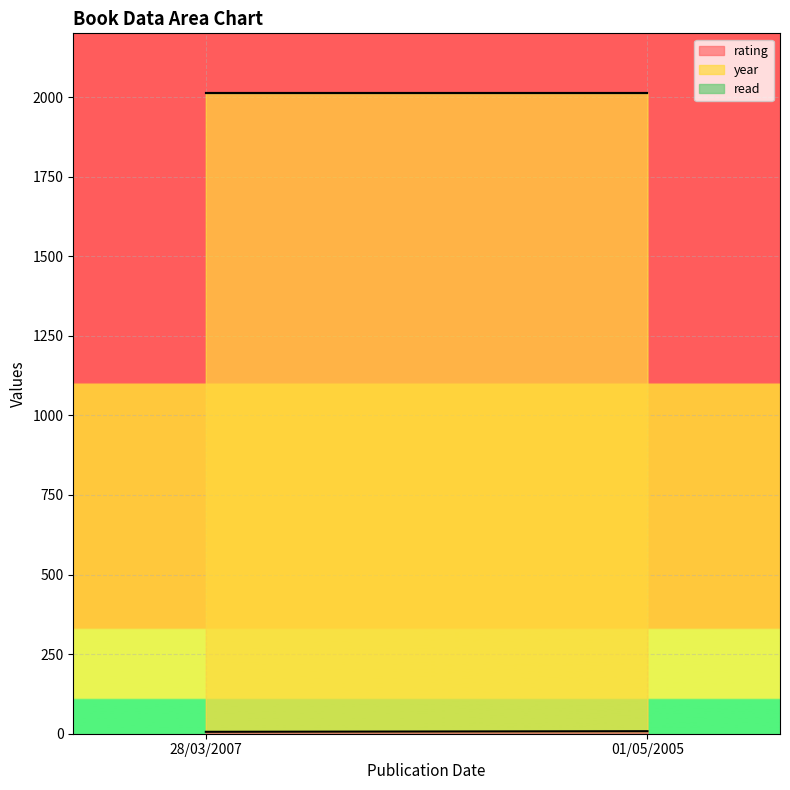

What are all the series names shown in the legend?

rating, year, read